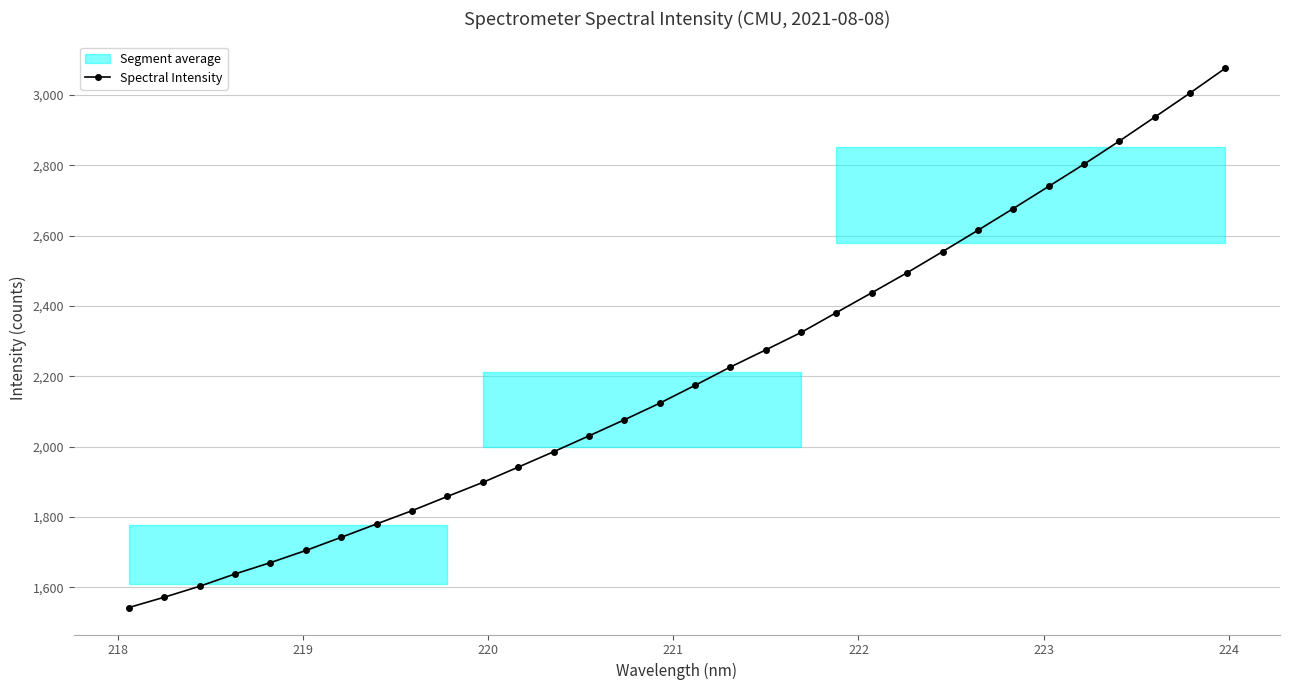

What is the maximum value for Spectral Intensity?

3075.6